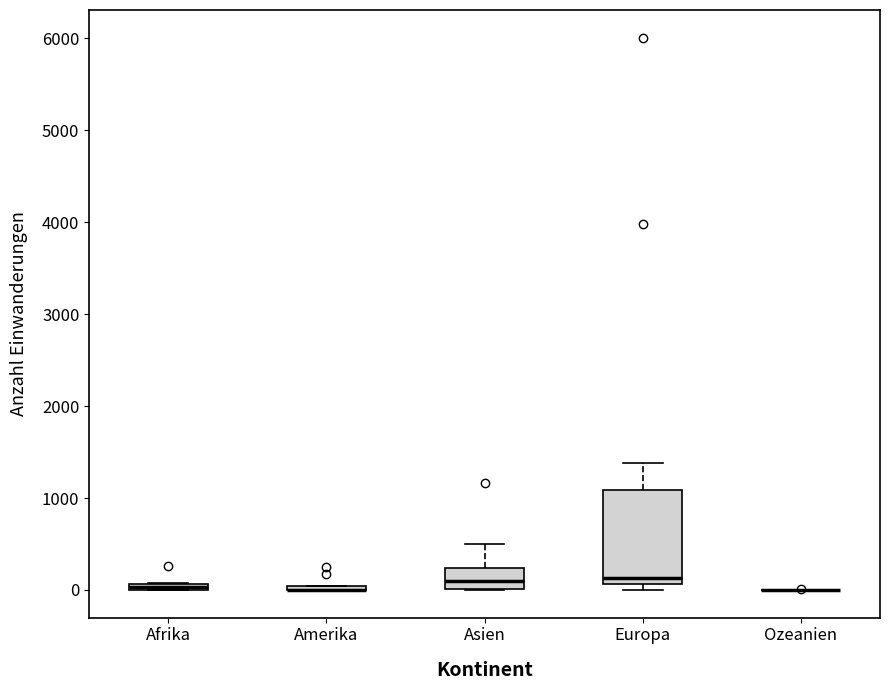

Comparing the boxes themselves (not the whiskers), which one is the tallest?

Europa